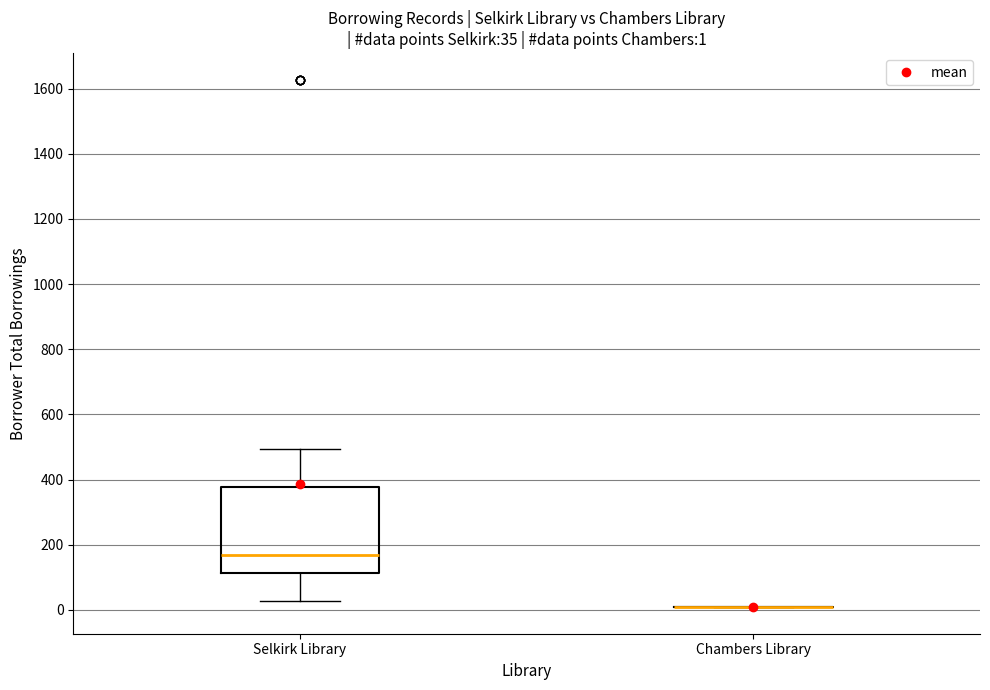

Which box is the tallest, from its lower edge to its upper edge?

Selkirk Library